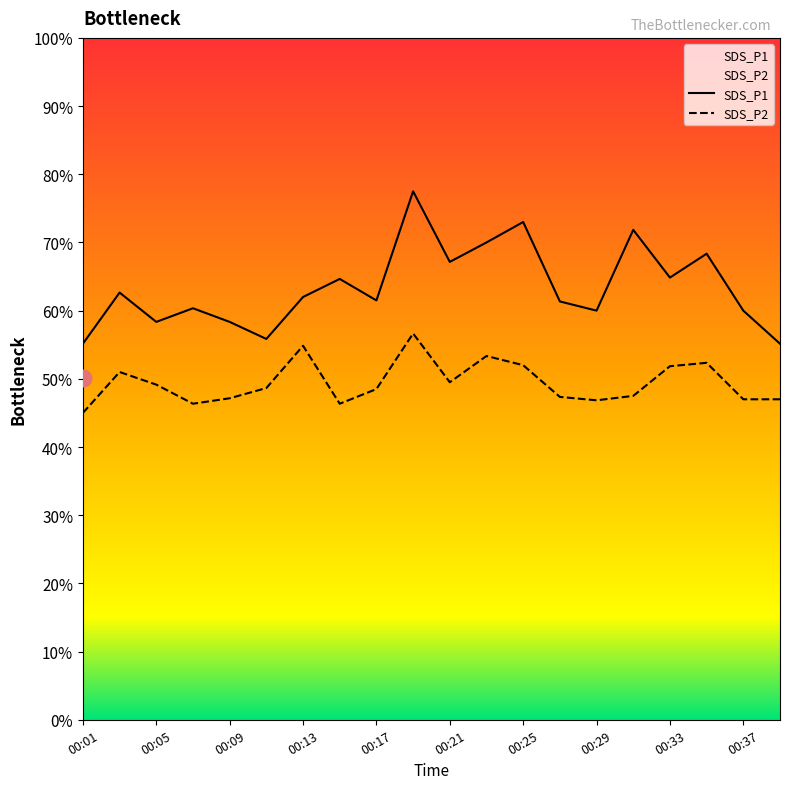

At which label does SDS_P2 reach its minimum?

00:01